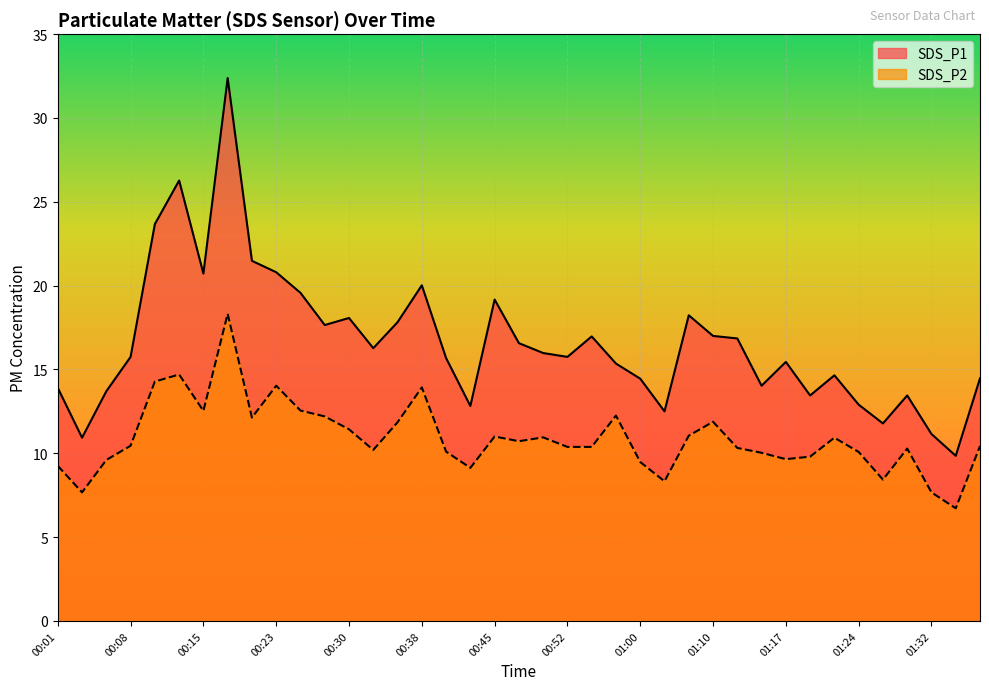

How many distinct data groups are displayed?

2